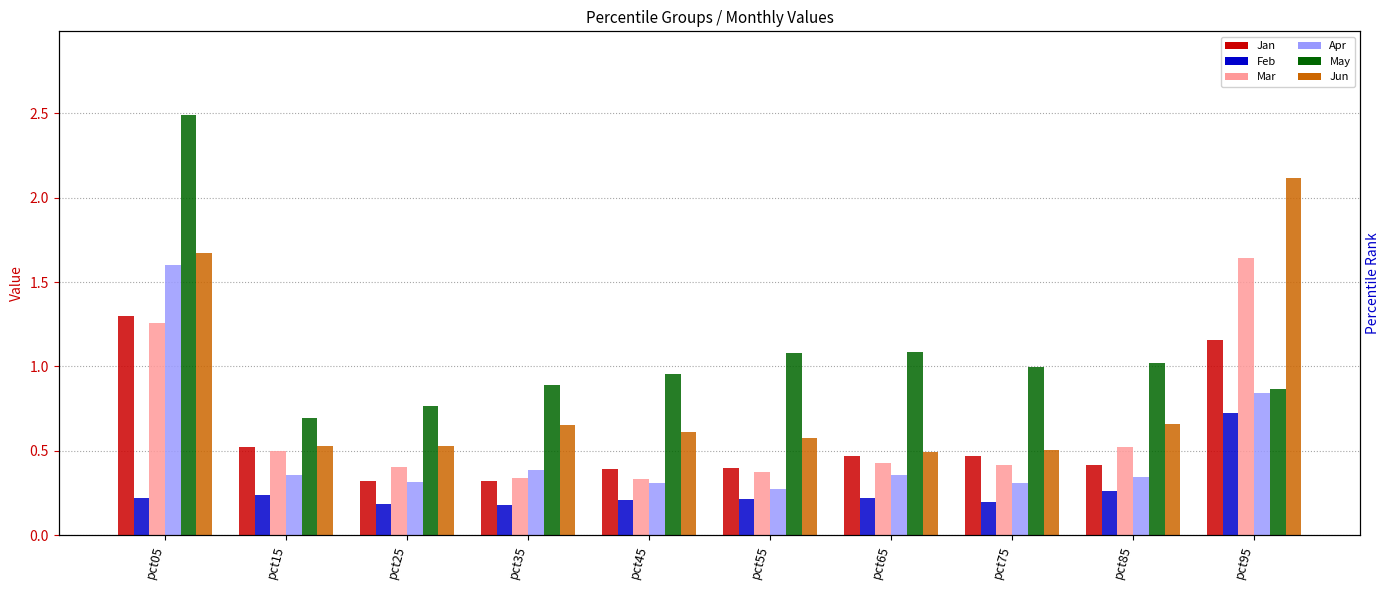

List the labels in order of Jan value, smallest first.

pct35, pct25, pct45, pct55, pct85, pct75, pct65, pct15, pct95, pct05